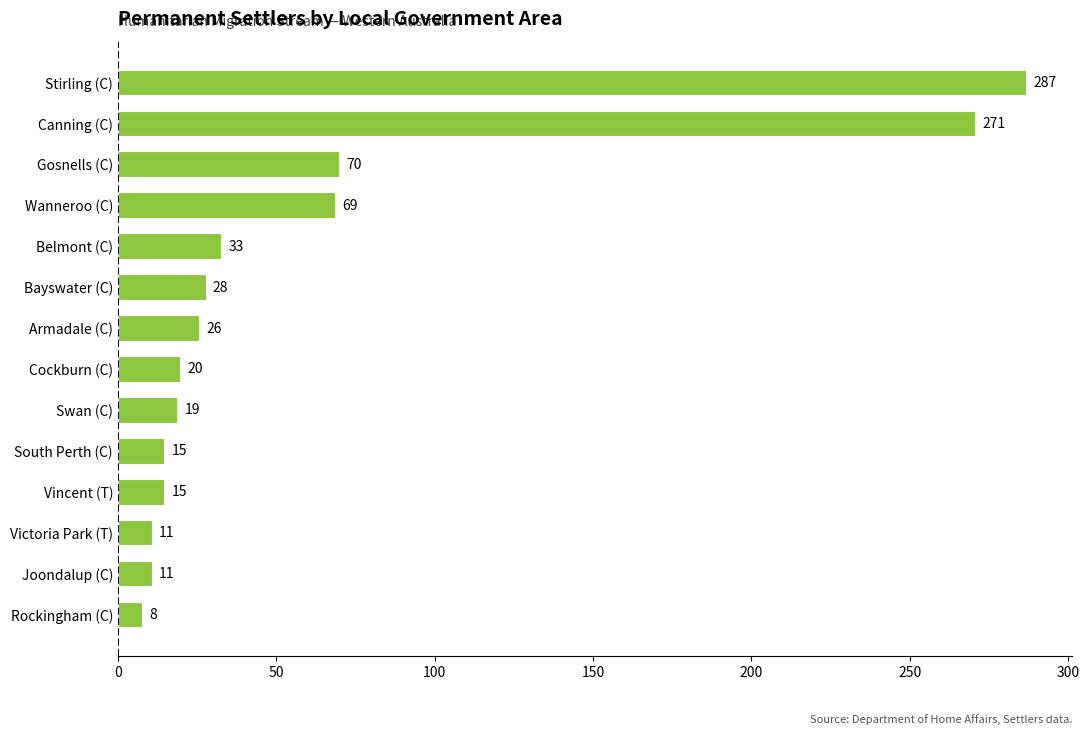

Are the bars grouped side by side (vs. stacked)?

No